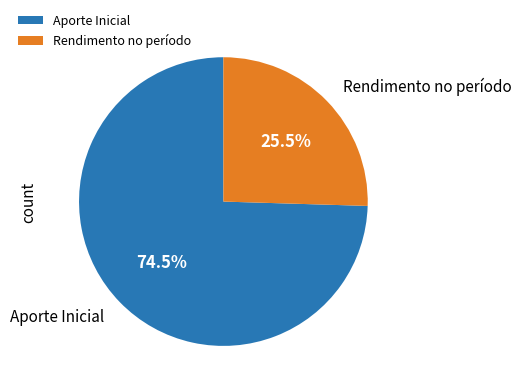

What is the smallest slice in the pie chart?

Rendimento no período